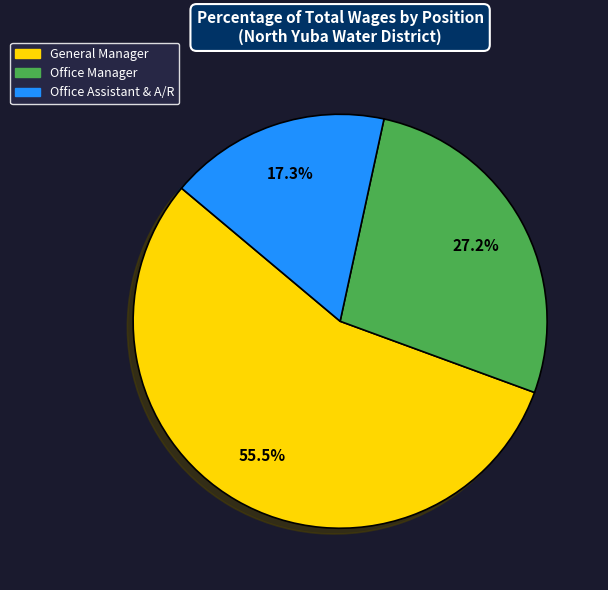

What is the largest slice in the pie chart?

General Manager